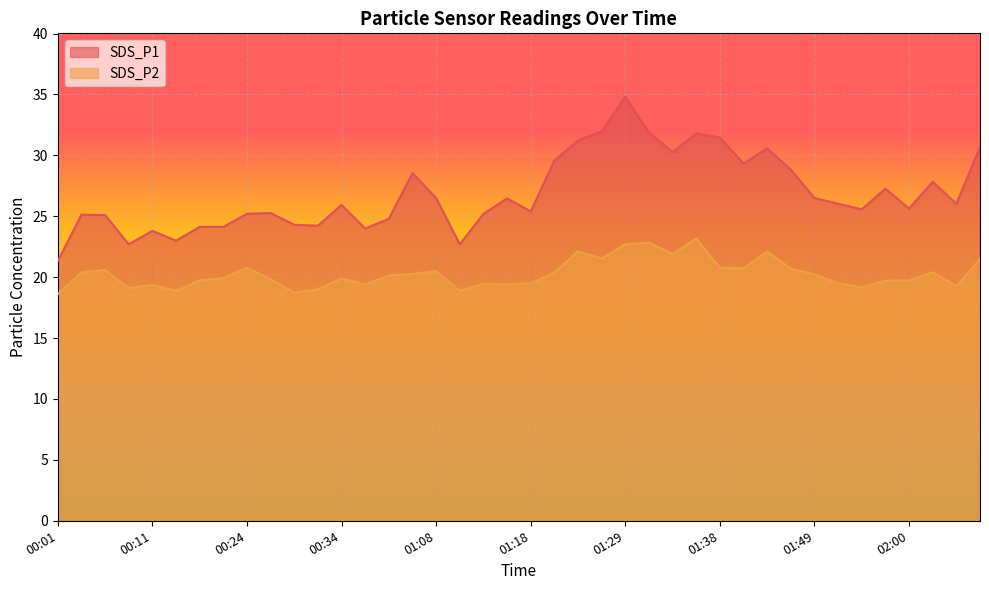

Which series changed the most between 00:01 and 00:08?

SDS_P1